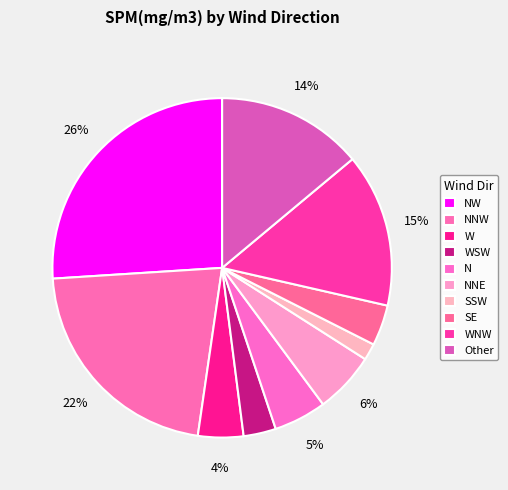

To the nearest percent, what is the combined percentage of NNE and SSW?

8%